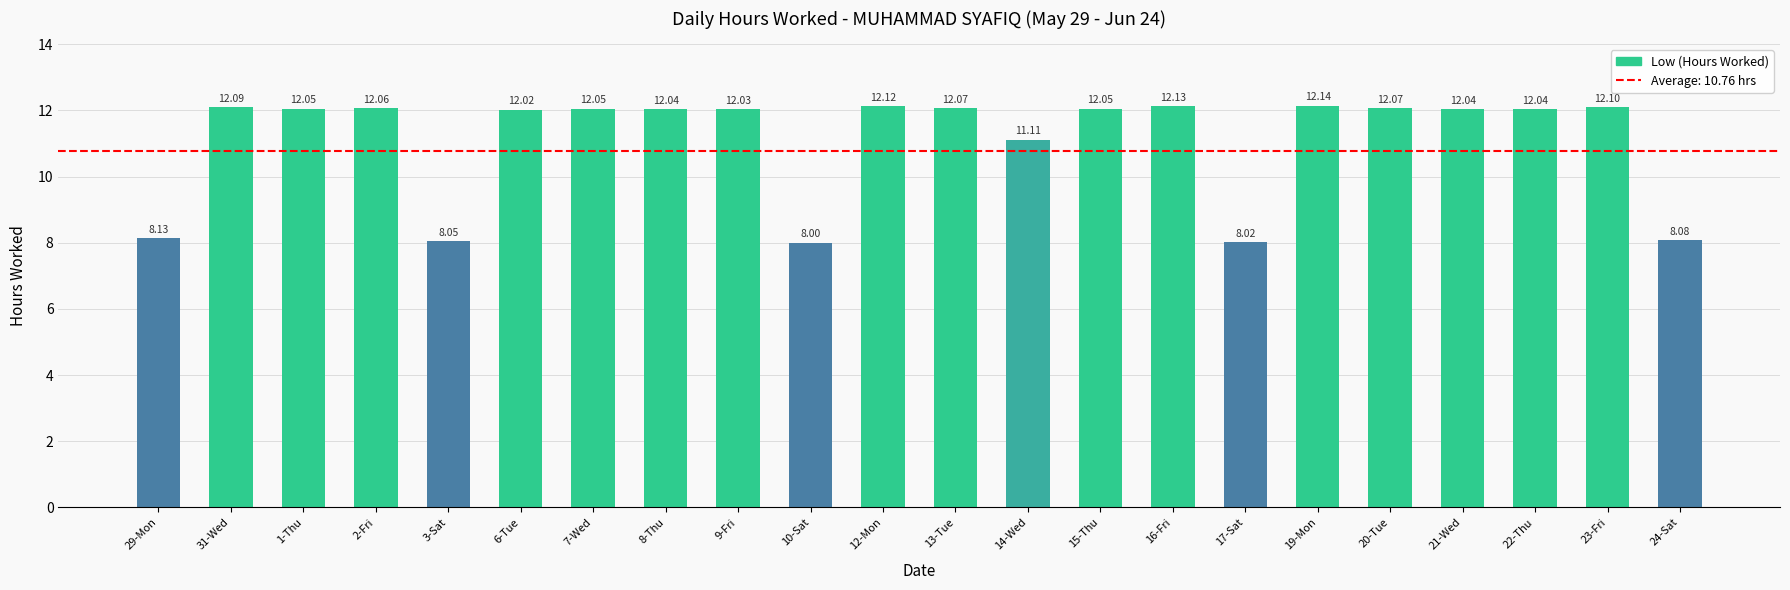

Which has a higher value, 29-Mon or 6-Tue?

6-Tue